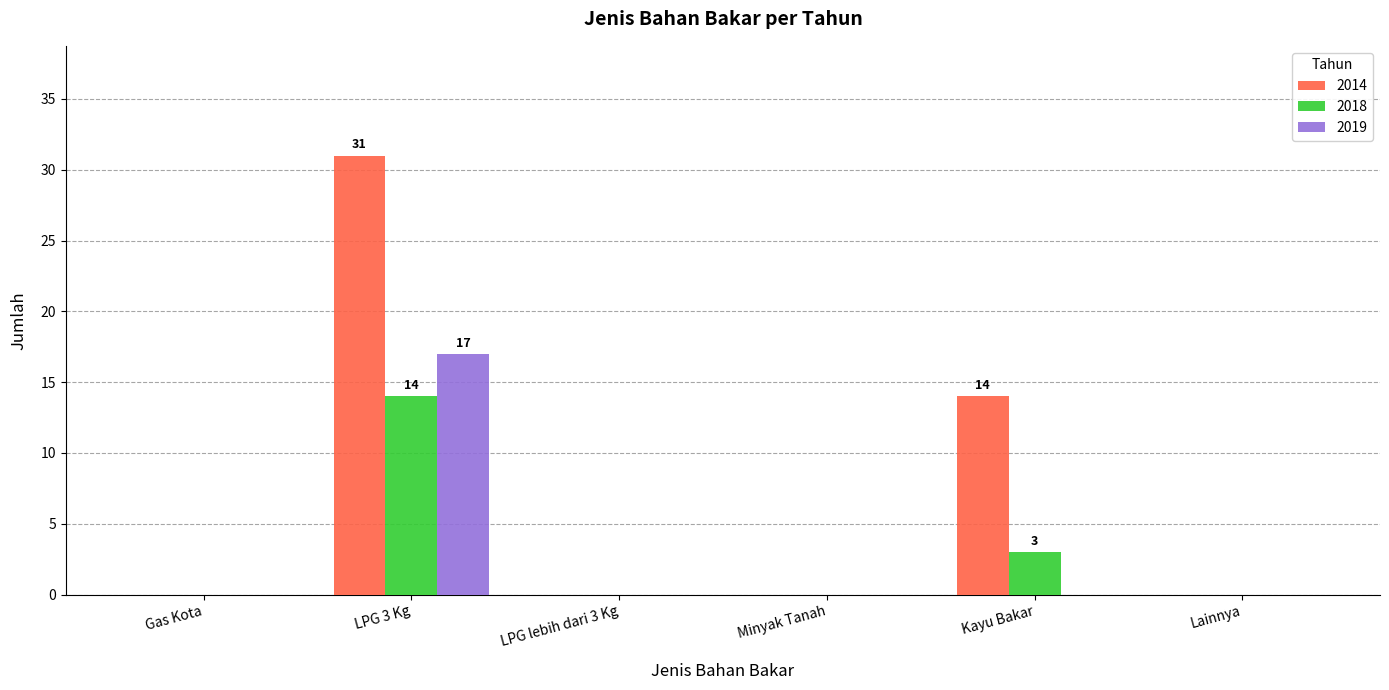

Reading left to right, what are all the values shown in this chart?

2014: Gas Kota=0	LPG 3 Kg=31	LPG lebih dari 3 Kg=0	Minyak Tanah=0	Kayu Bakar=14	Lainnya=0
2018: Gas Kota=0	LPG 3 Kg=14	LPG lebih dari 3 Kg=0	Minyak Tanah=0	Kayu Bakar=3	Lainnya=0
2019: Gas Kota=0	LPG 3 Kg=17	LPG lebih dari 3 Kg=0	Minyak Tanah=0	Kayu Bakar=0	Lainnya=0